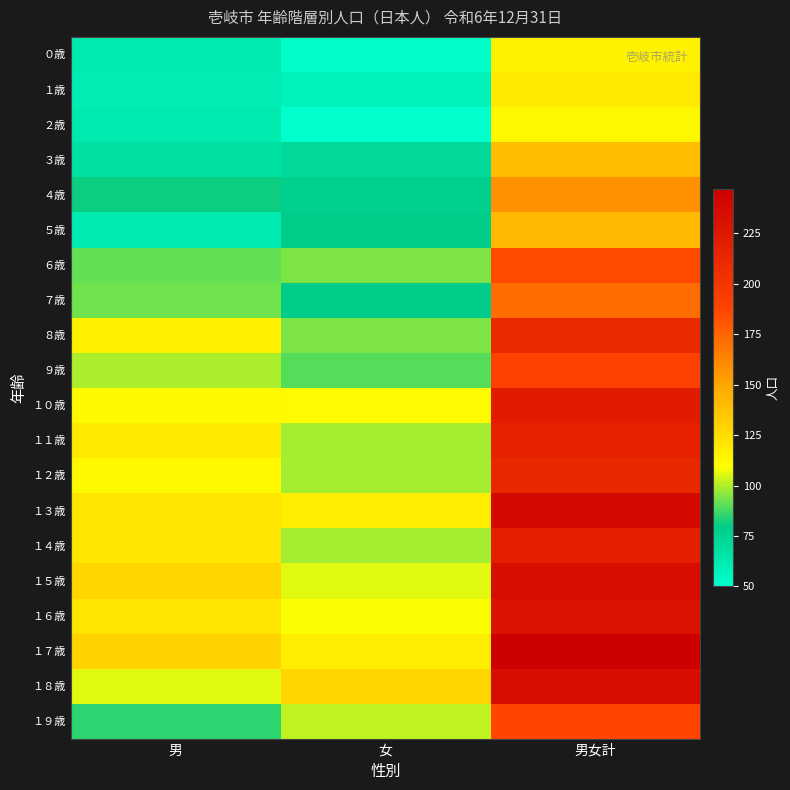

Which series has the largest range (max minus min)?

１７歳